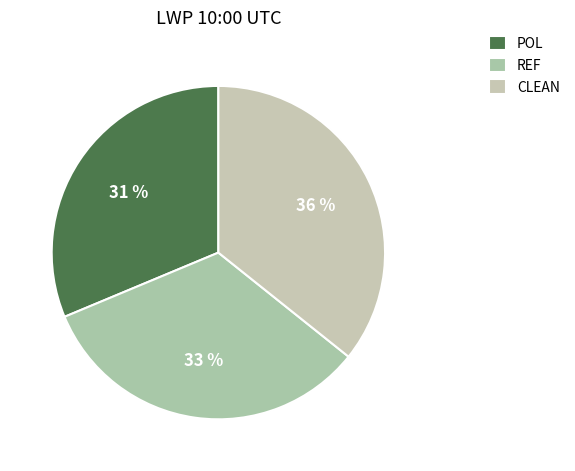

To the nearest percent, what is the difference between the POL and REF slice percentages?

2%